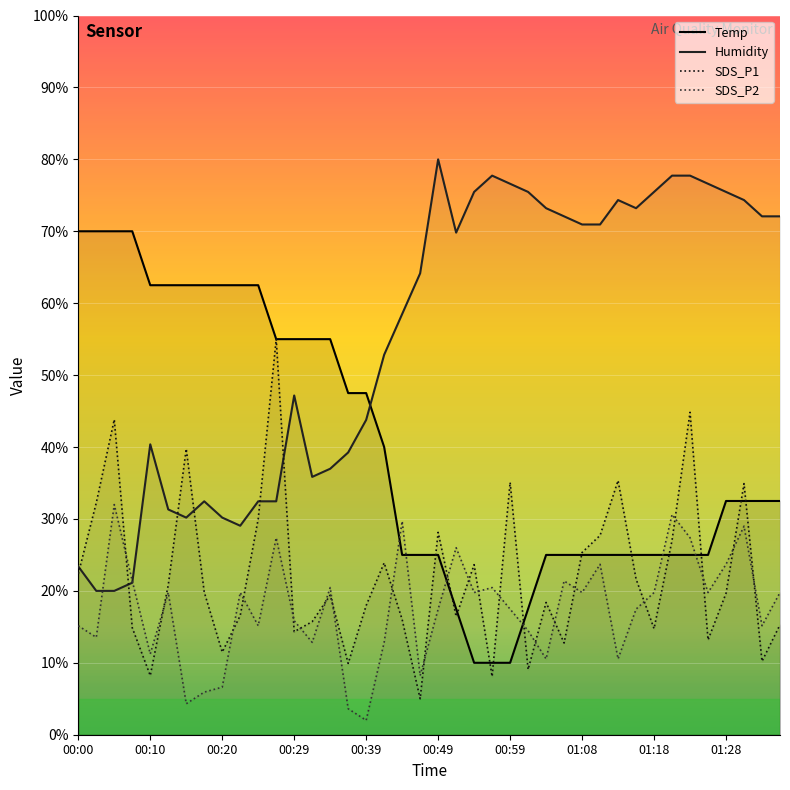

What is the value of the SDS_P2 point at the 35th from the left?

27.4